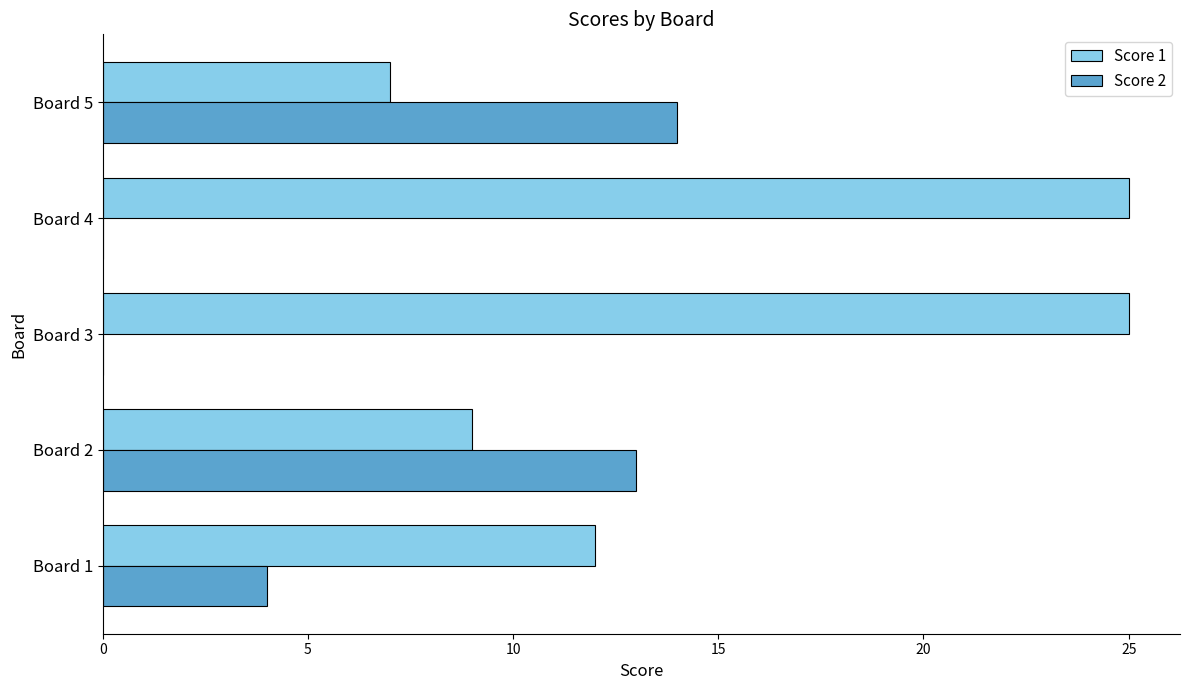

What is the sum of all Score 2 values?

31